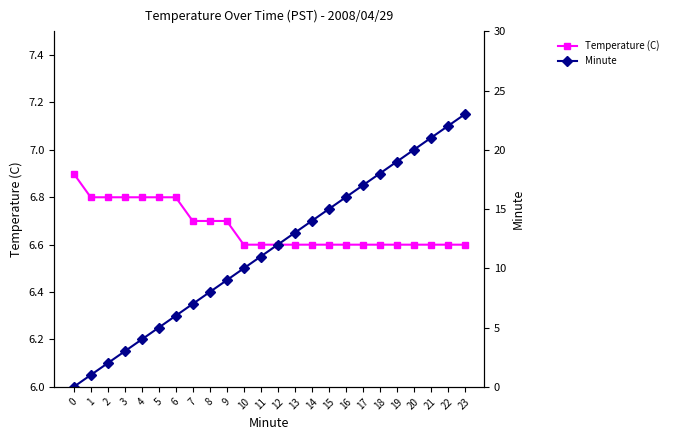

What is the sum of all Temperature (C) values?

160.2